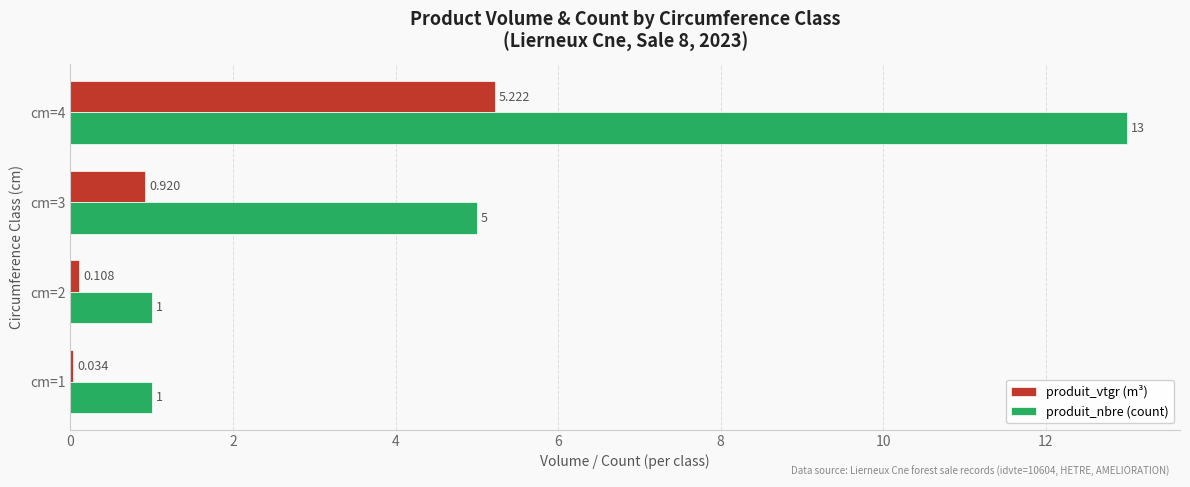

What is the greatest value displayed?

13.0